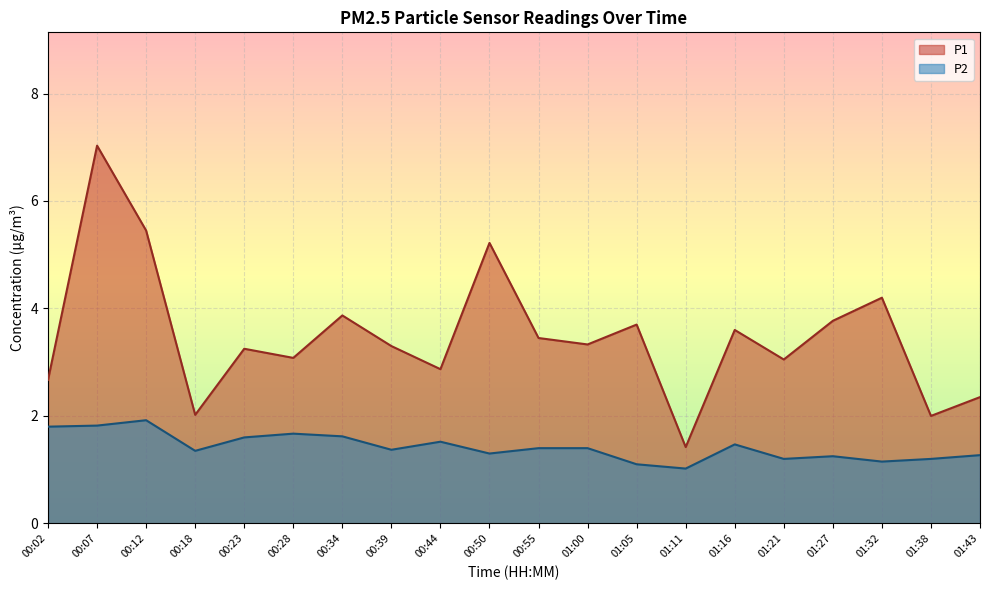

Is it true that P2 equals 1.2 at 01:38?

True